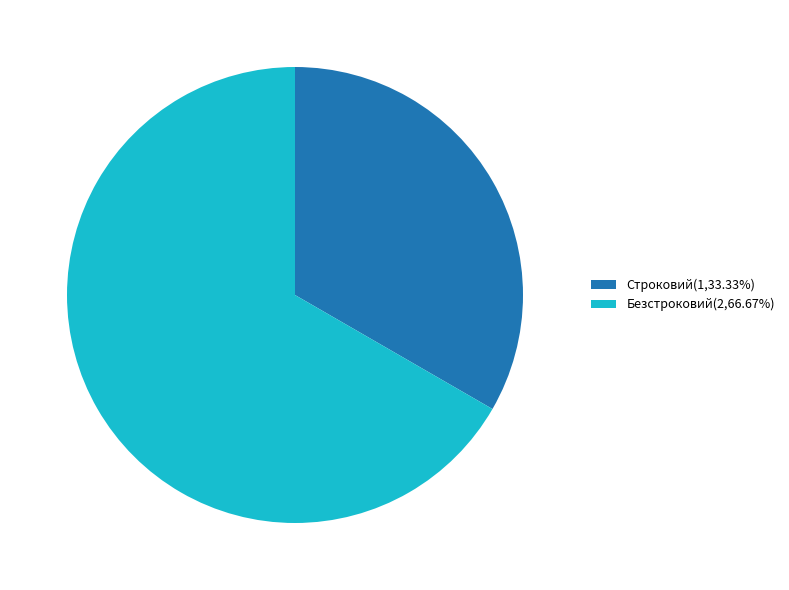

Rank the categories by value from highest to lowest.

Безстроковий, Строковий